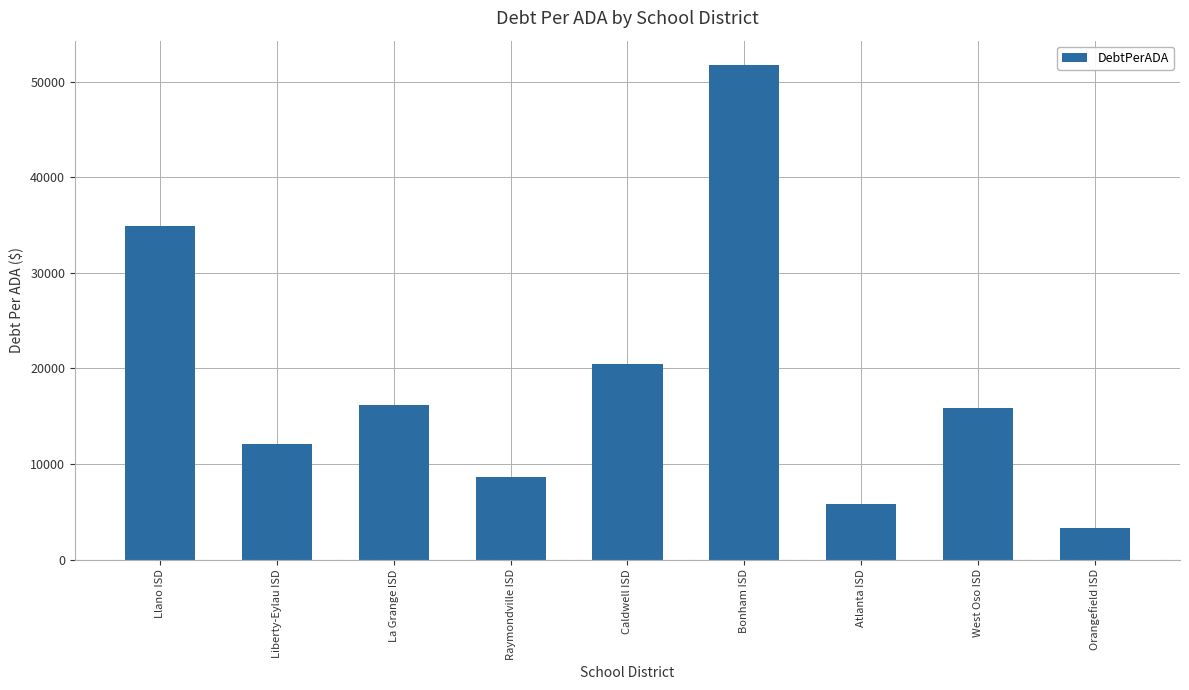

What is the difference between the values at Raymondville ISD and Orangefield ISD?

5273.8